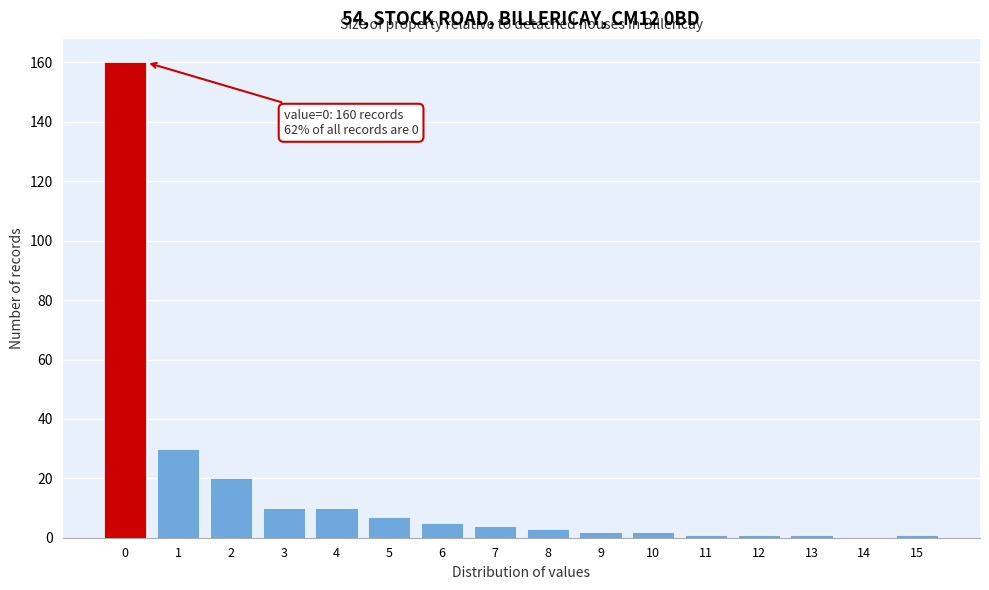

Reading left to right, list all the values displayed in this chart.

0=160	1=30	2=20	3=10	4=10	5=7	6=5	7=4	8=3	9=2	10=2	11=1	12=1	13=1	14=0	15=1